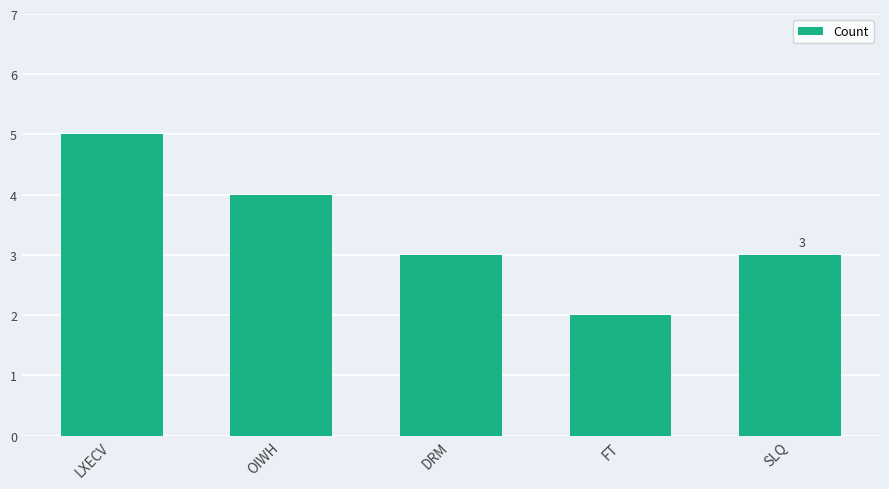

What is the maximum value shown in the chart?

5